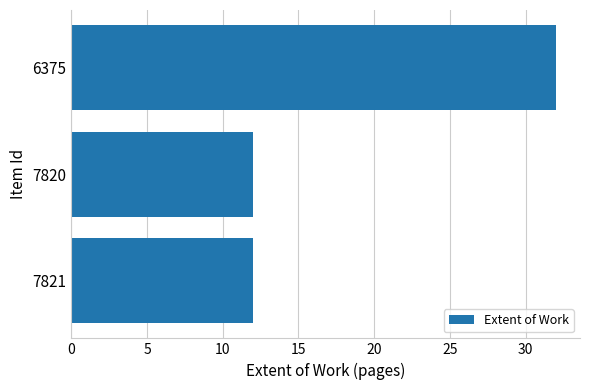

Does the chart contain any negative values?

No